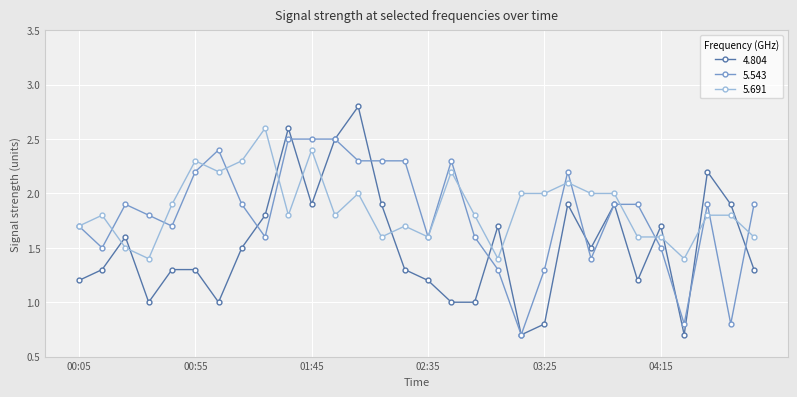

What is the value of the 5.543 point at the 28th from the left?

1.9